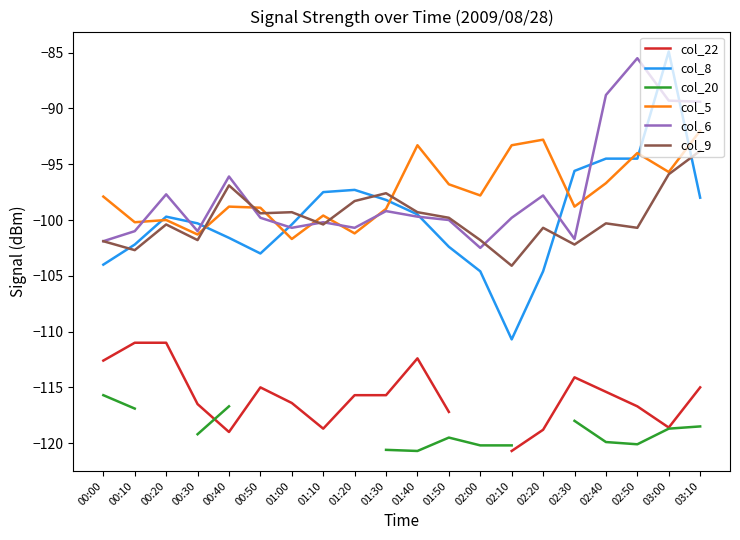

In col_9, how many points are lower than both neighbors (excluding endpoints)?

7